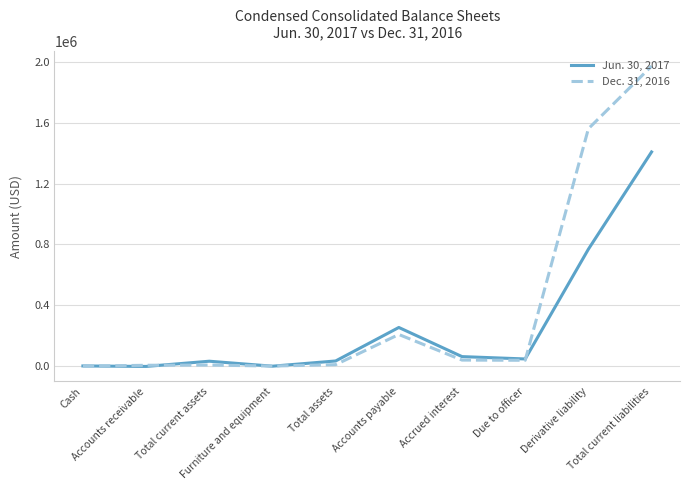

What position from the left is Accounts receivable?

2